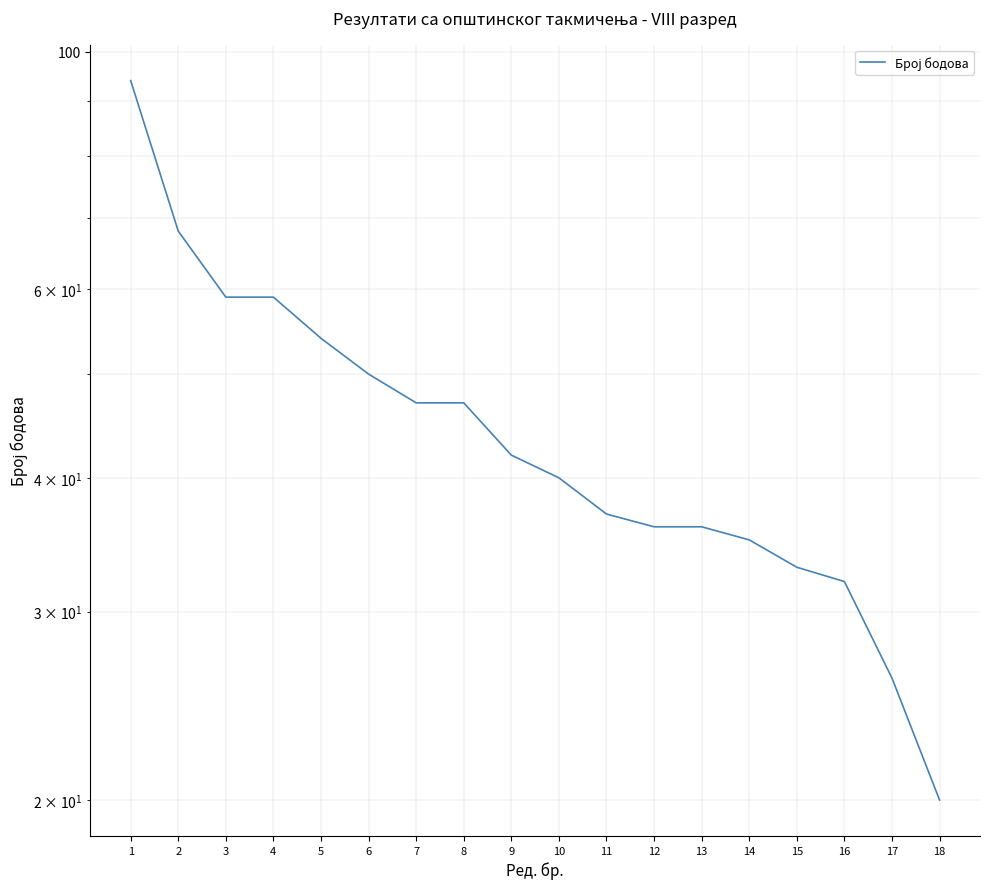

The value at 17 is 43. True or false?

False